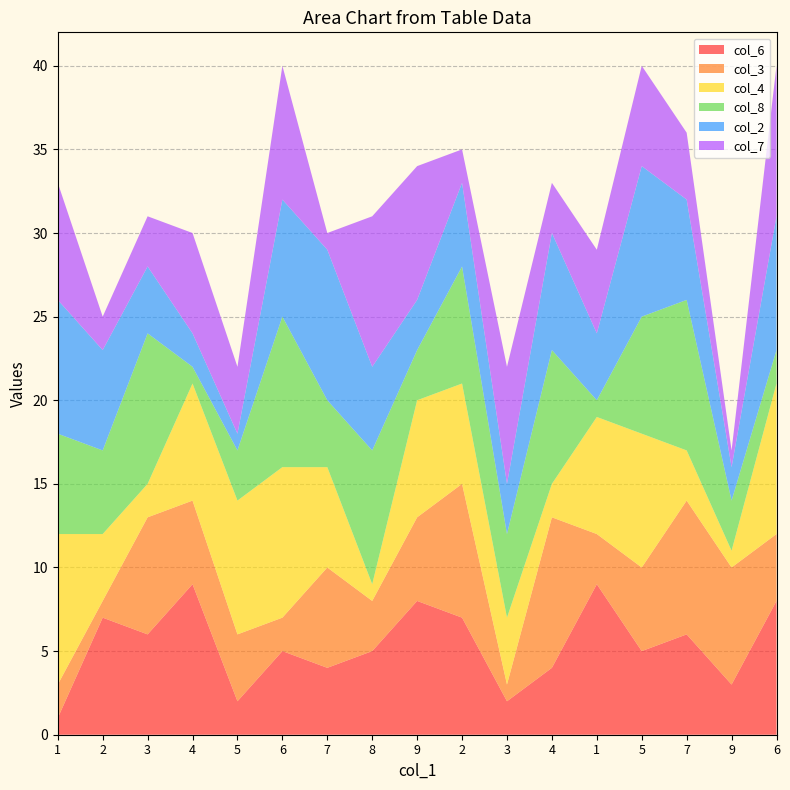

Reading left to right, what are all the values shown in this chart?

col_6: 1=1	2=7	3=6	4=9	5=2	6=5	7=4	8=5	9=8	2=7	3=2	4=4	1=9	5=5	7=6	9=3	6=8
col_3: 1=2	2=1	3=7	4=5	5=4	6=2	7=6	8=3	9=5	2=8	3=1	4=9	1=3	5=5	7=8	9=7	6=4
col_4: 1=9	2=4	3=2	4=7	5=8	6=9	7=6	8=1	9=7	2=6	3=4	4=2	1=7	5=8	7=3	9=1	6=9
col_8: 1=6	2=5	3=9	4=1	5=3	6=9	7=4	8=8	9=3	2=7	3=5	4=8	1=1	5=7	7=9	9=3	6=2
col_2: 1=8	2=6	3=4	4=2	5=1	6=7	7=9	8=5	9=3	2=5	3=3	4=7	1=4	5=9	7=6	9=2	6=8
col_7: 1=7	2=2	3=3	4=6	5=4	6=8	7=1	8=9	9=8	2=2	3=7	4=3	1=5	5=6	7=4	9=1	6=9